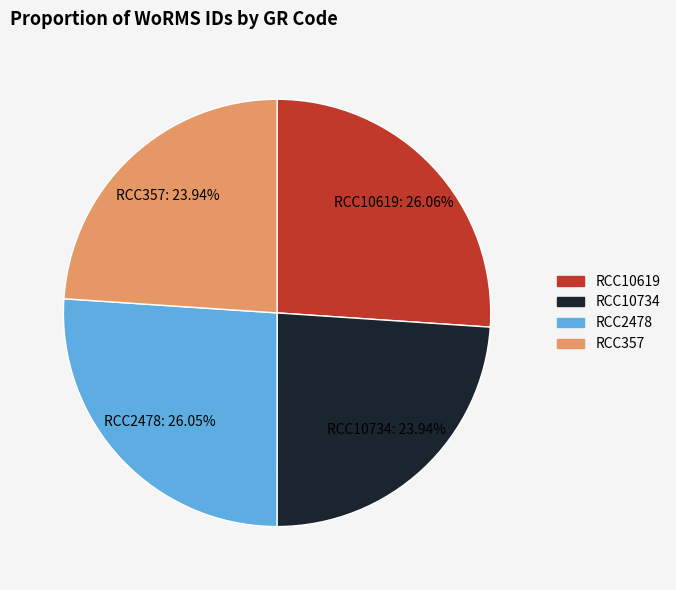

Count the number of slices in the pie.

4